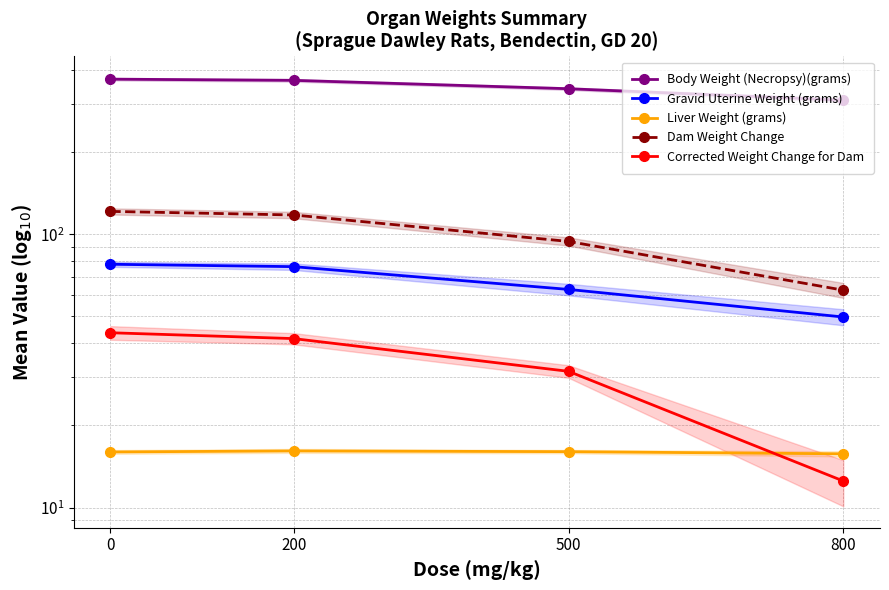

How many values in the Liver Weight (grams) series exceed 16?

2